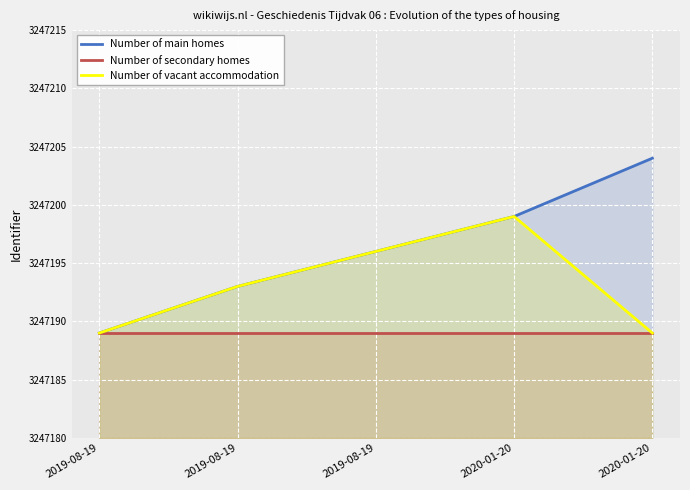

What is the label of the 2nd point from the right?

2020-01-20